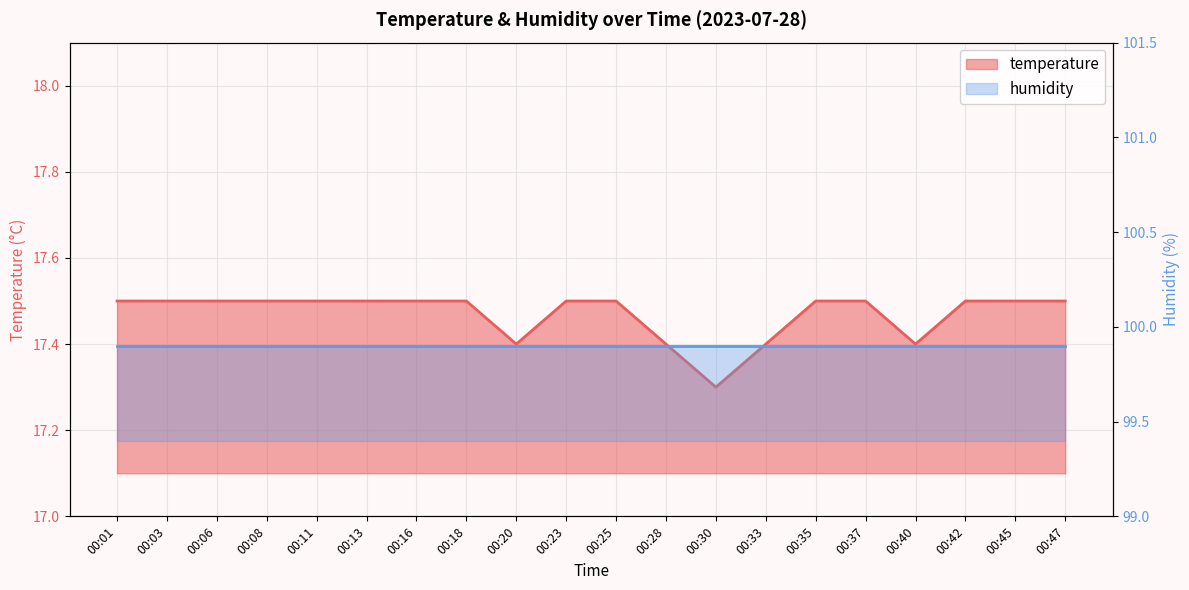

True or false: there are more than 0 points higher than both neighbors.

False